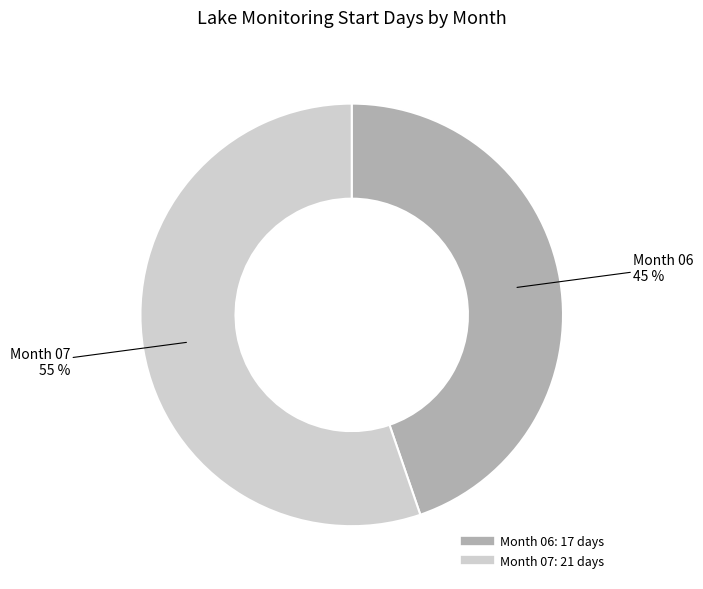

Does any single category account for the majority?

Yes